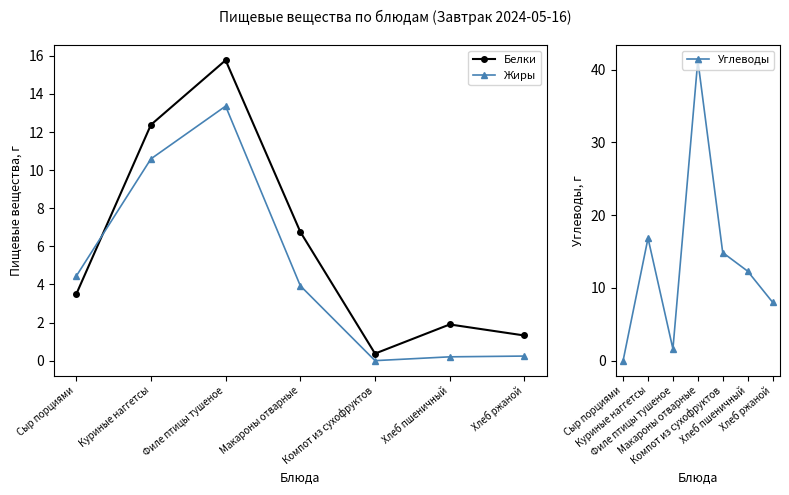

What are all the series names shown in the legend?

Белки, Жиры, Углеводы